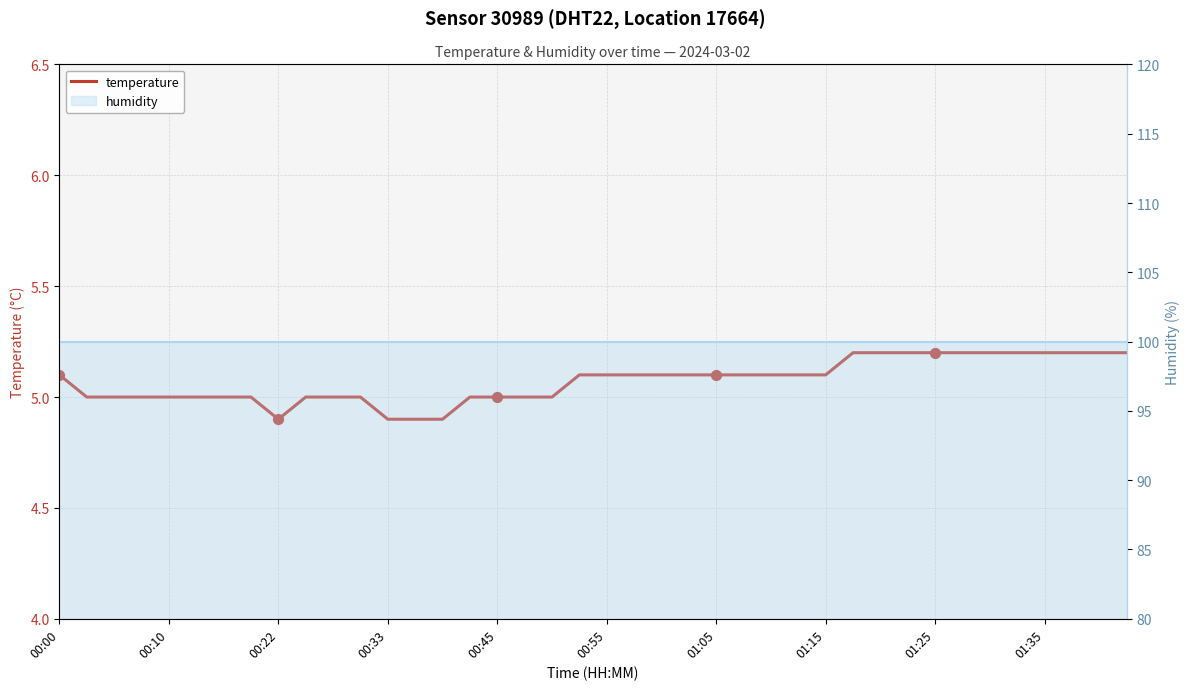

Which has a higher value, 17 or 28?

28